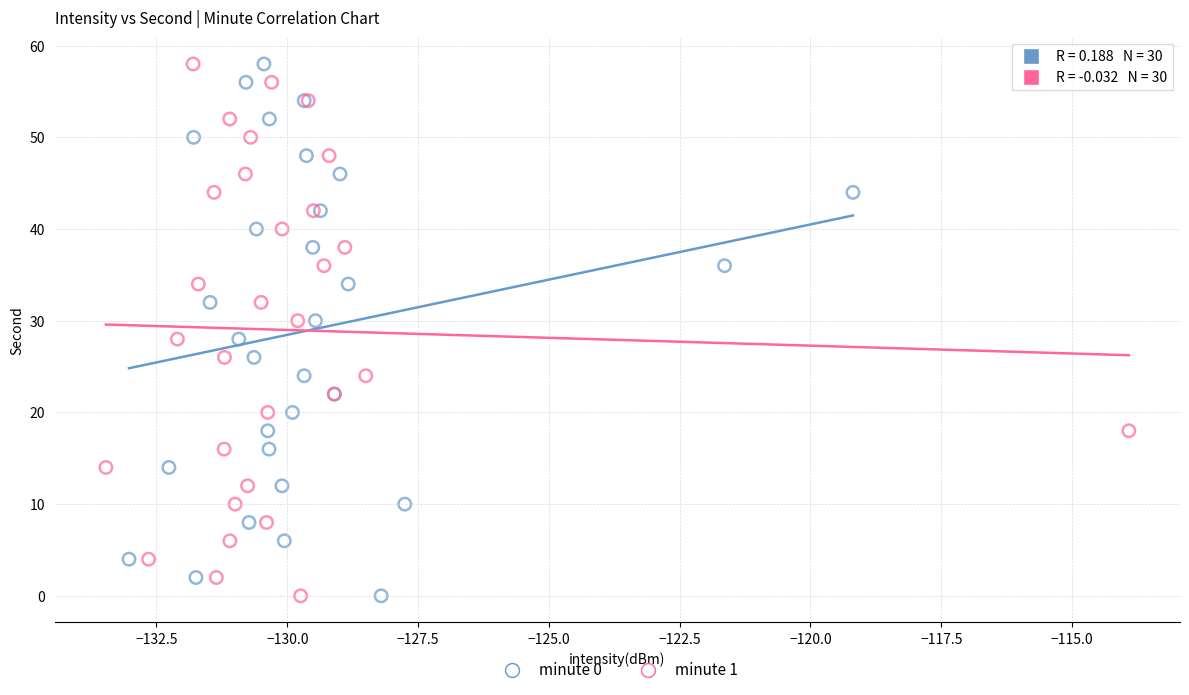

What are all the series names shown in the legend?

minute 0, minute 1